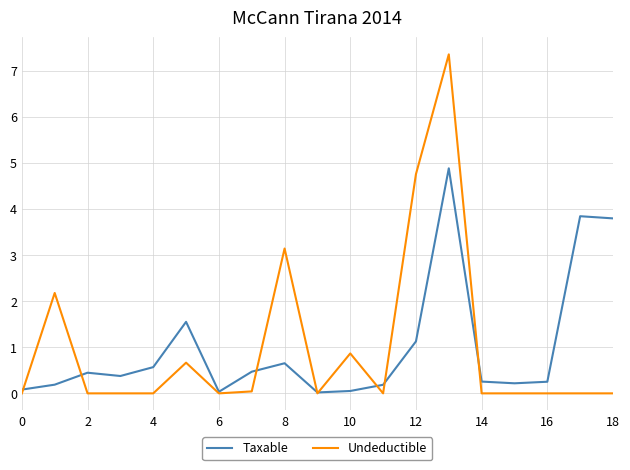

How many lines are shown in the chart?

2